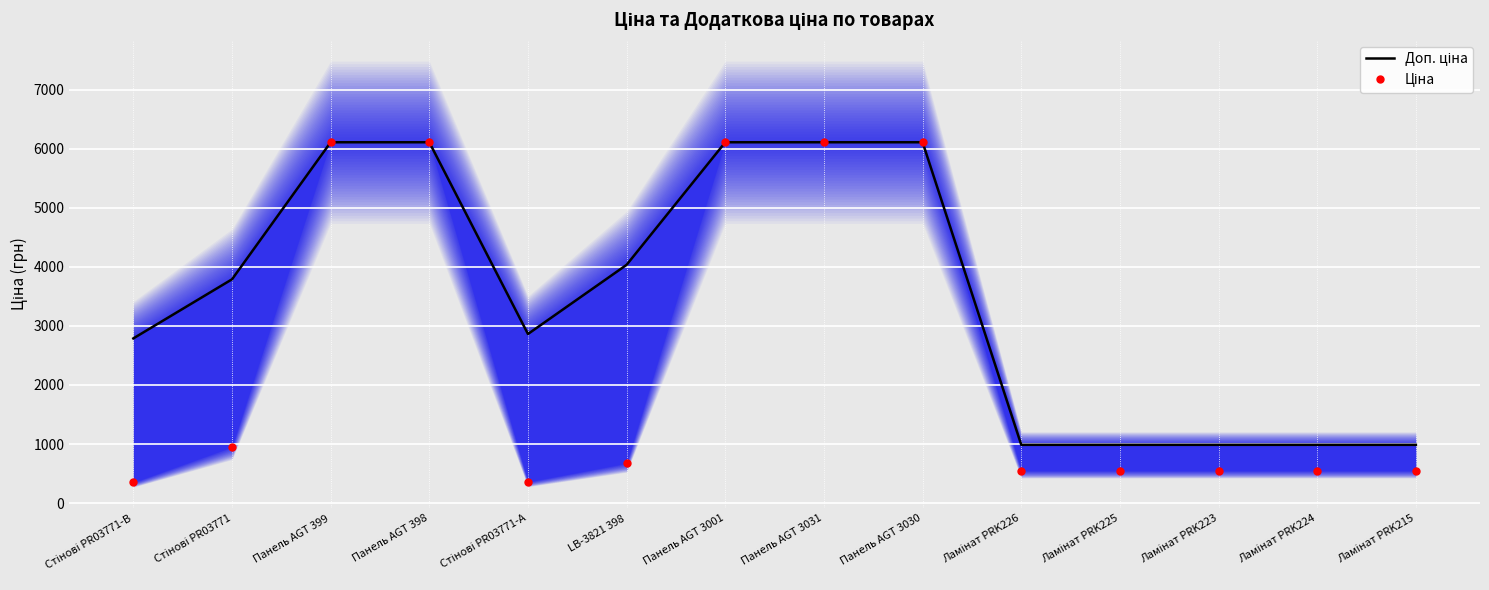

Reading left to right, what are all the values shown in this chart?

Доп. ціна: Стінові PR03771-B=2789.2	Стінові PR03771=3790.3	Панель AGT 399=6112.5	Панель AGT 398=6112.5	Стінові PR03771-А=2863.8	LB-3821 398=4036.0	Панель AGT 3001=6112.5	Панель AGT 3031=6112.5	Панель AGT 3030=6112.5	Ламінат PRK226=986.2	Ламінат PRK225=986.2	Ламінат PRK223=986.2	Ламінат PRK224=986.2	Ламінат PRK215=986.2
Ціна: Стінові PR03771-B=348.6	Стінові PR03771=947.6	Панель AGT 399=6112.5	Панель AGT 398=6112.5	Стінові PR03771-А=358.0	LB-3821 398=672.7	Панель AGT 3001=6112.5	Панель AGT 3031=6112.5	Панель AGT 3030=6112.5	Ламінат PRK226=546.4	Ламінат PRK225=546.4	Ламінат PRK223=546.4	Ламінат PRK224=546.4	Ламінат PRK215=546.4